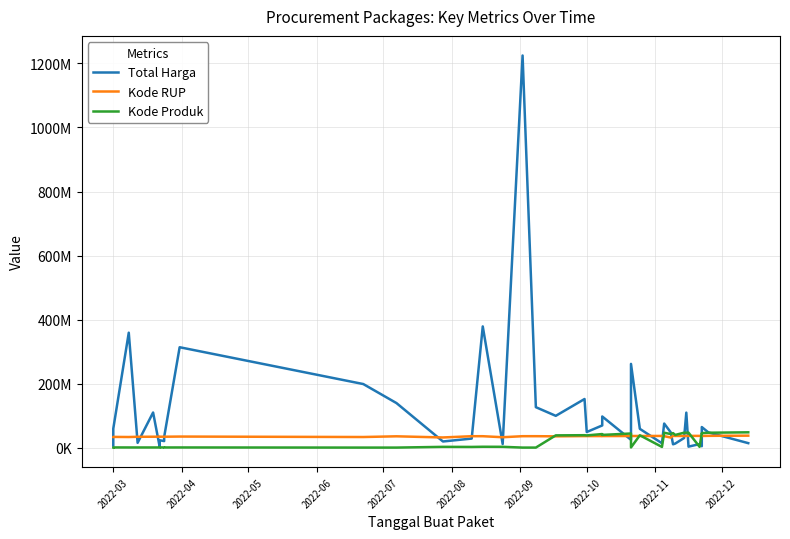

What is the value of the Kode RUP point at the 36th from the left?

37424061